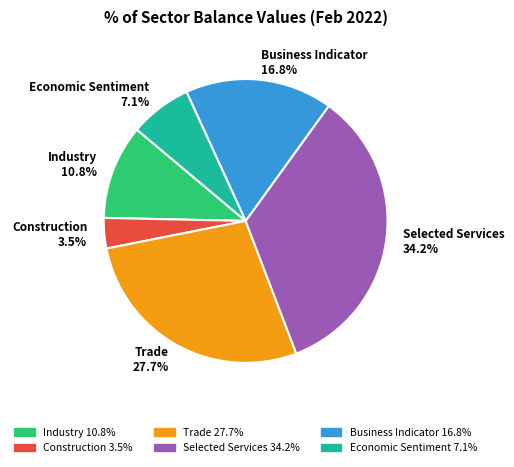

To the nearest percent, what is the difference between the largest and smallest slice percentages?

31%